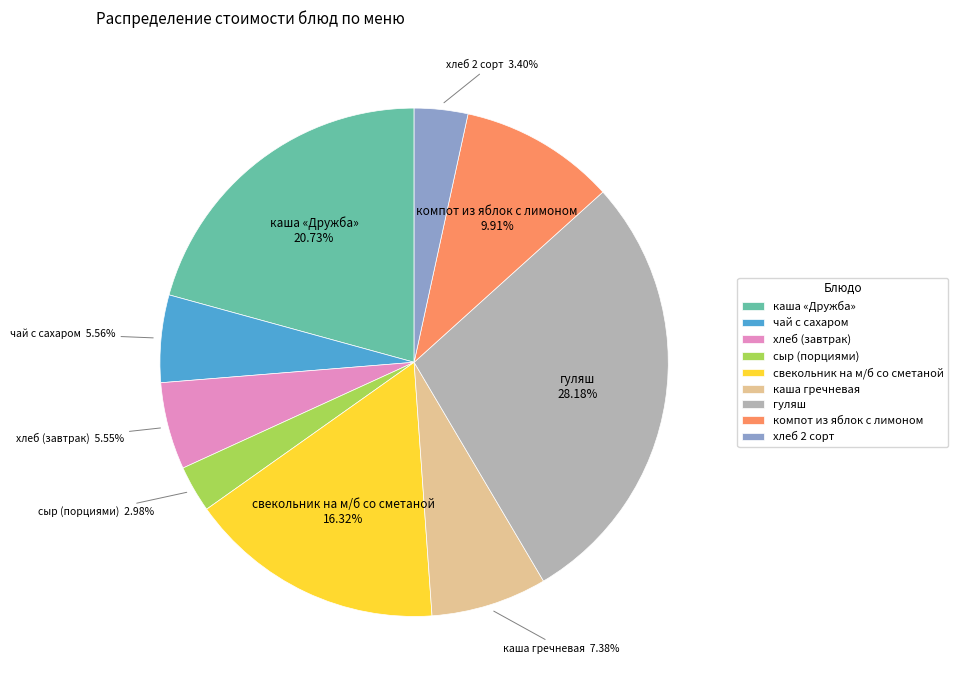

How many segments does this pie chart have?

9